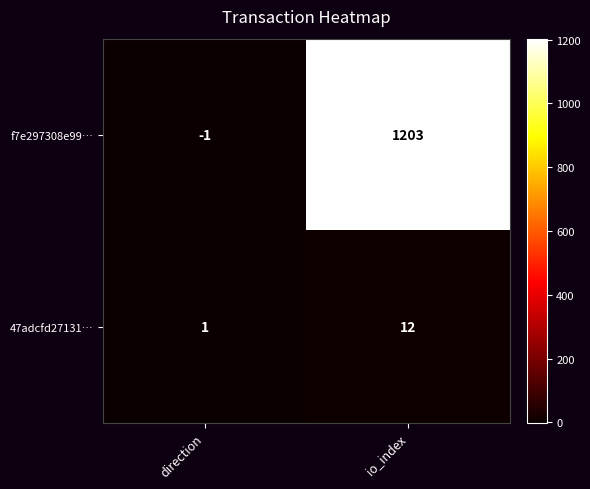

The f7e297308e99… series shows -2 at direction. True or false?

False